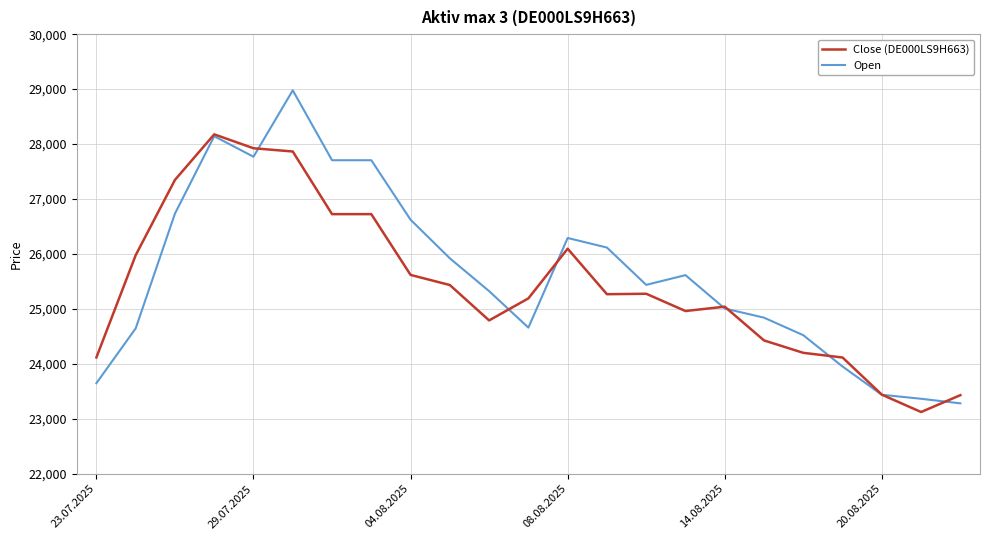

Rank the series by their maximum value, from highest to lowest.

Open, Close (DE000LS9H663)